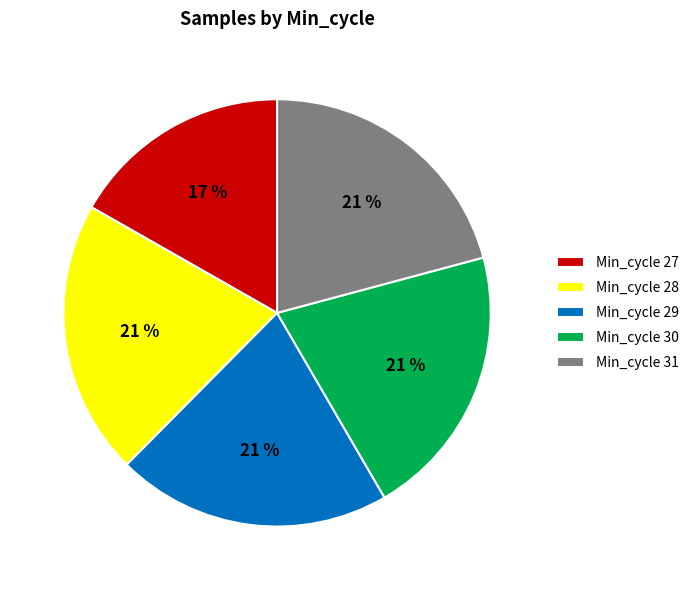

To the nearest percent, what percentage of the pie is Min_cycle 30?

21%